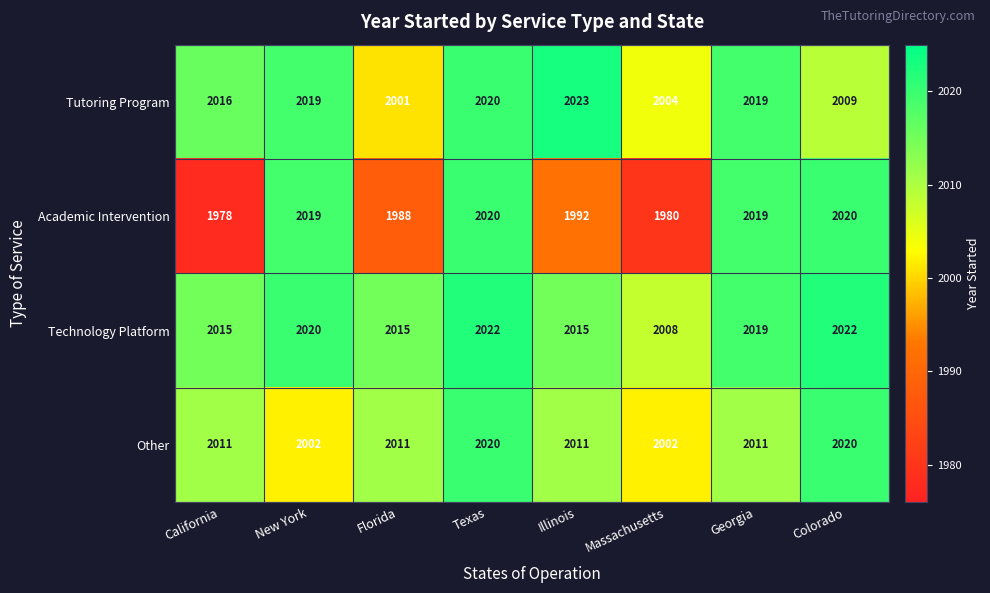

At which category does the chart reach its peak across all series?

Illinois